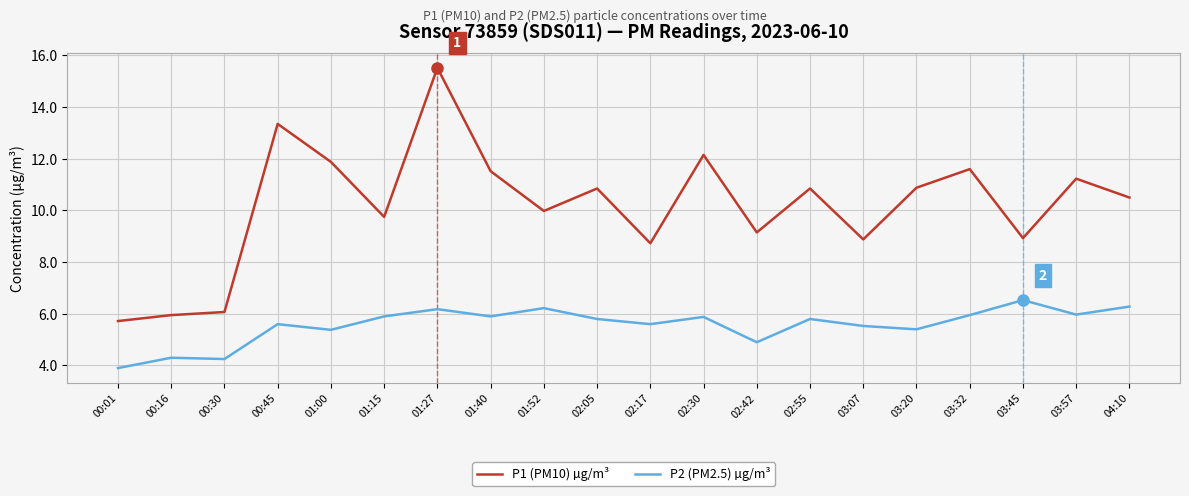

At which label does P2 (PM2.5) µg/m³ first exceed 5?

00:45